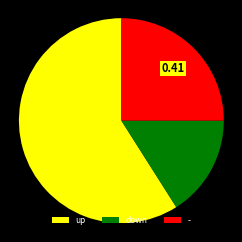

What is the smallest slice in the pie chart?

down